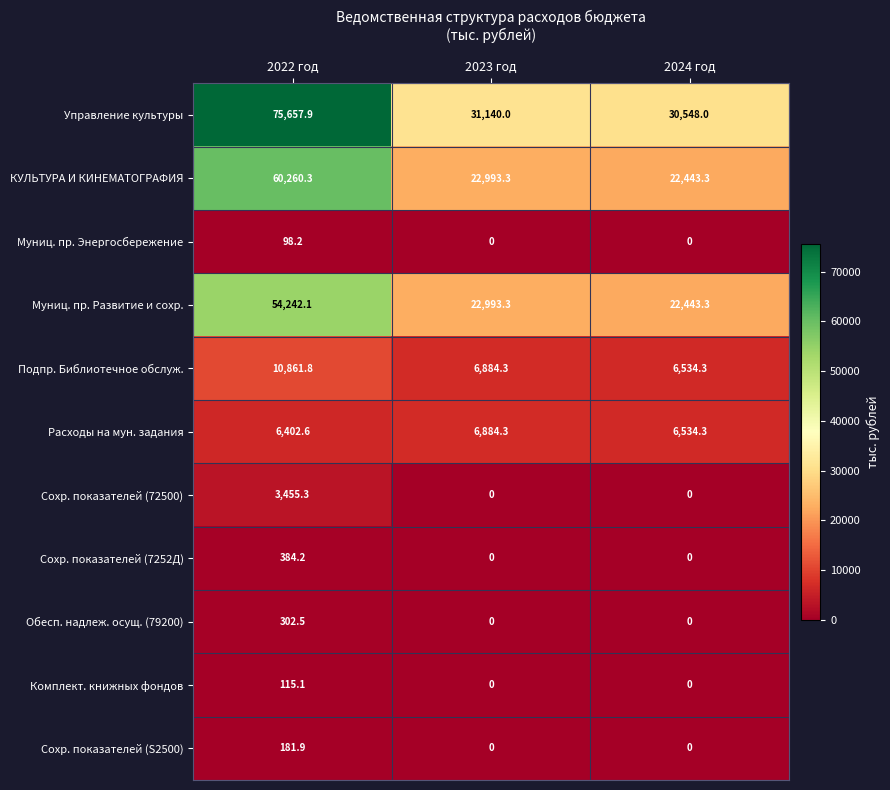

True or false: Муниц. пр. Развитие и сохр. has a value of 22443.3 at 2024 год.

True